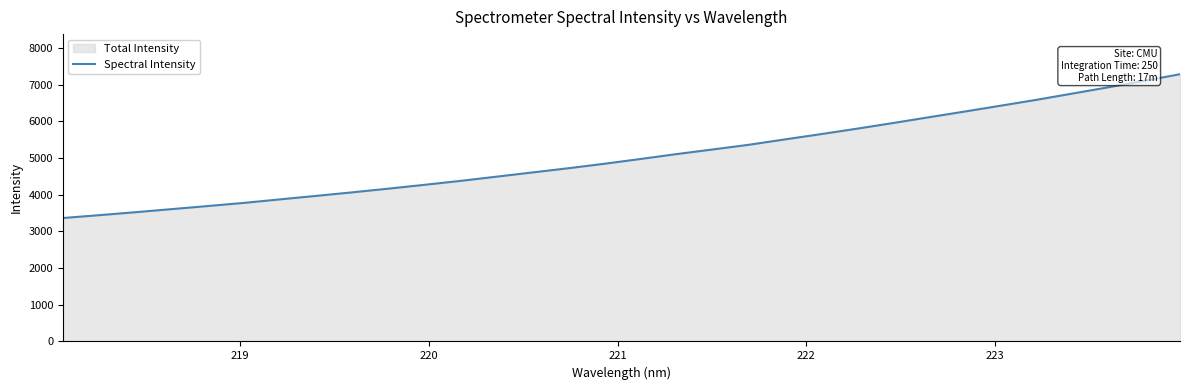

What is the minimum value shown in the chart?

3367.1